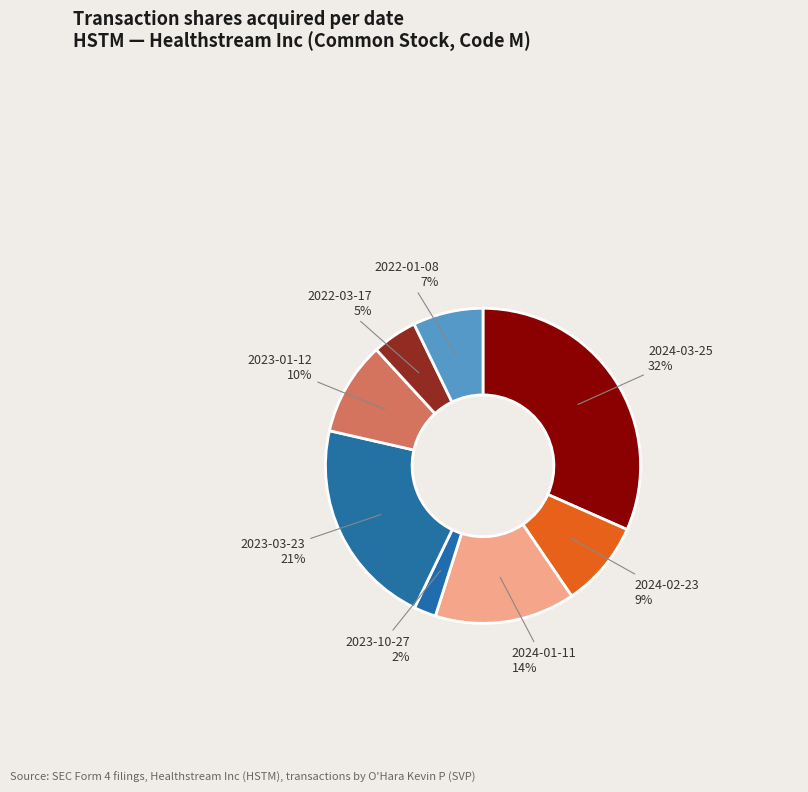

How many segments does this pie chart have?

8